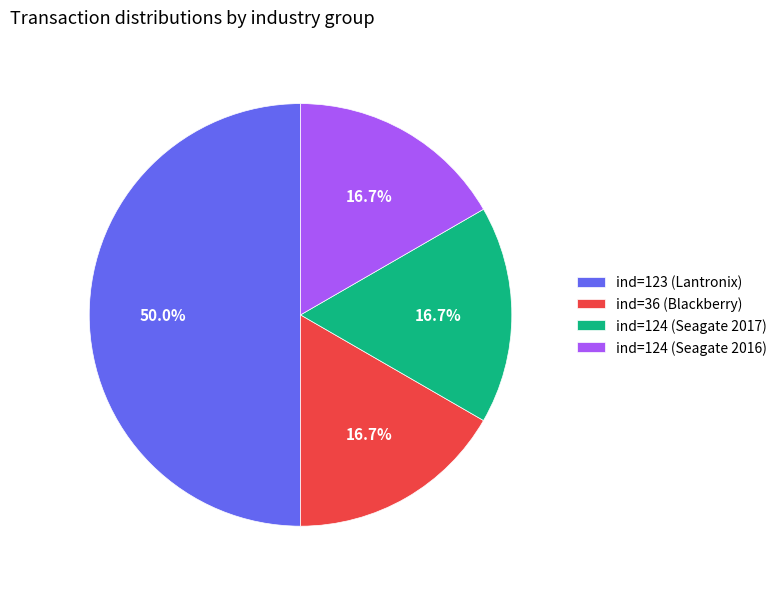

Which slice is the largest?

ind=123 (Lantronix)